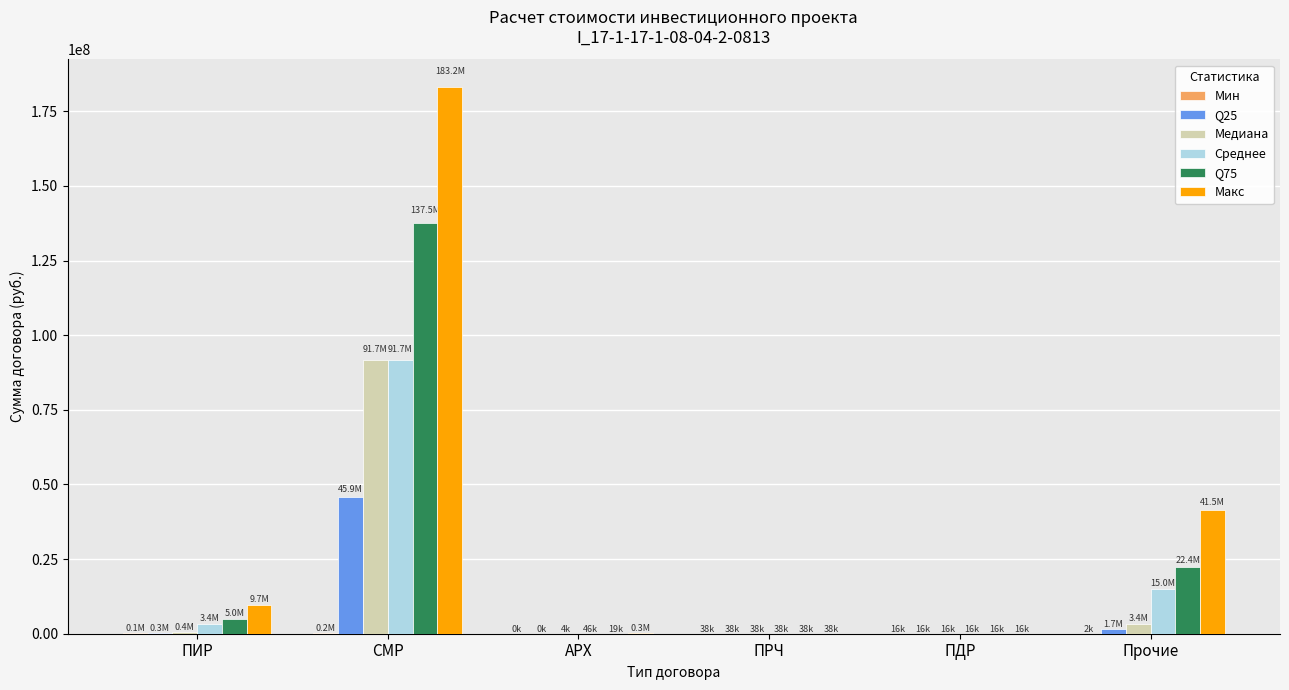

What is the highest value of the Q75 series?

137478315.4